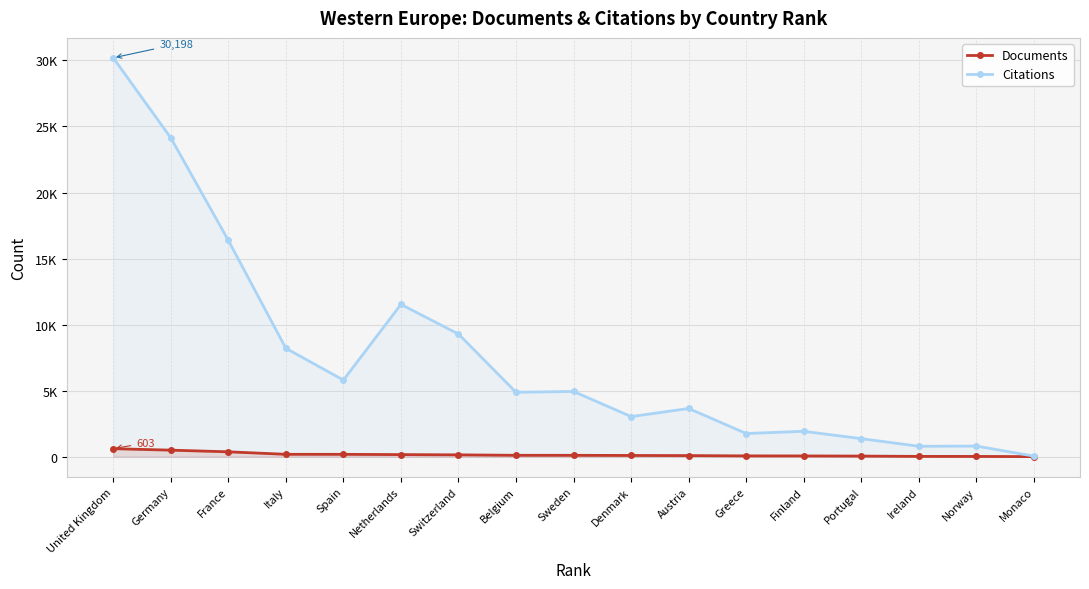

What is the difference between the second highest and second lowest values in the Documents series?

475